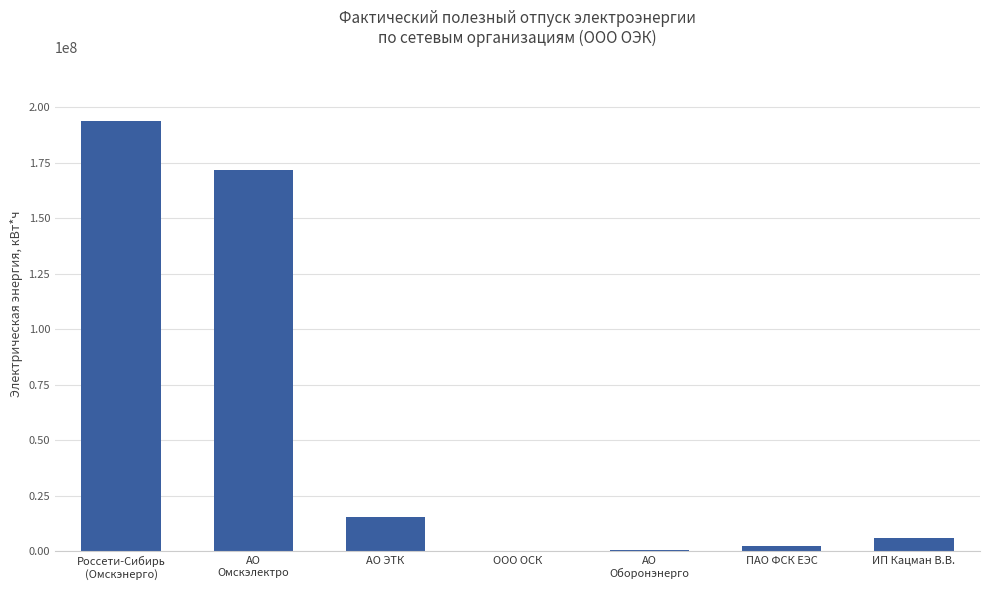

Which category has the highest value across all series?

Россети-Сибирь
(Омскэнерго)